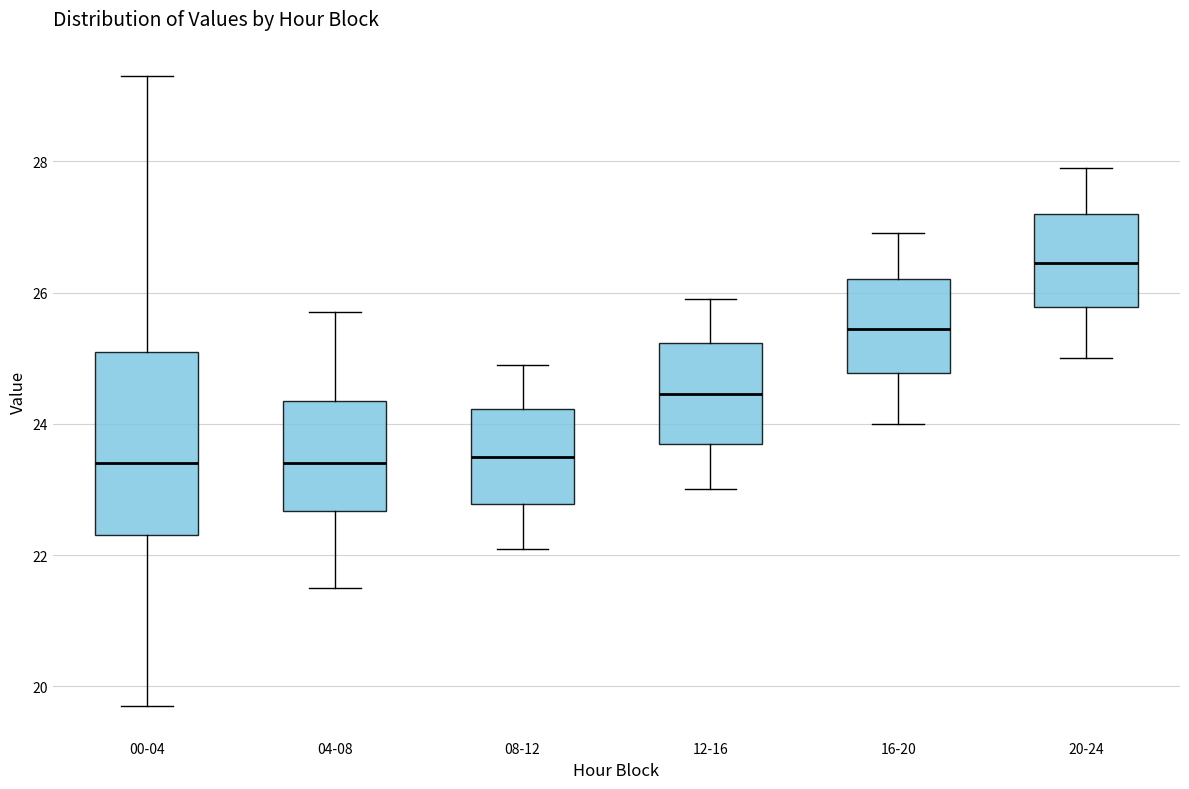

Where is the upper edge of the box for 08-12 on the y-axis? The values are not printed on the chart, so give them approximately, as read against the axis.

24.2